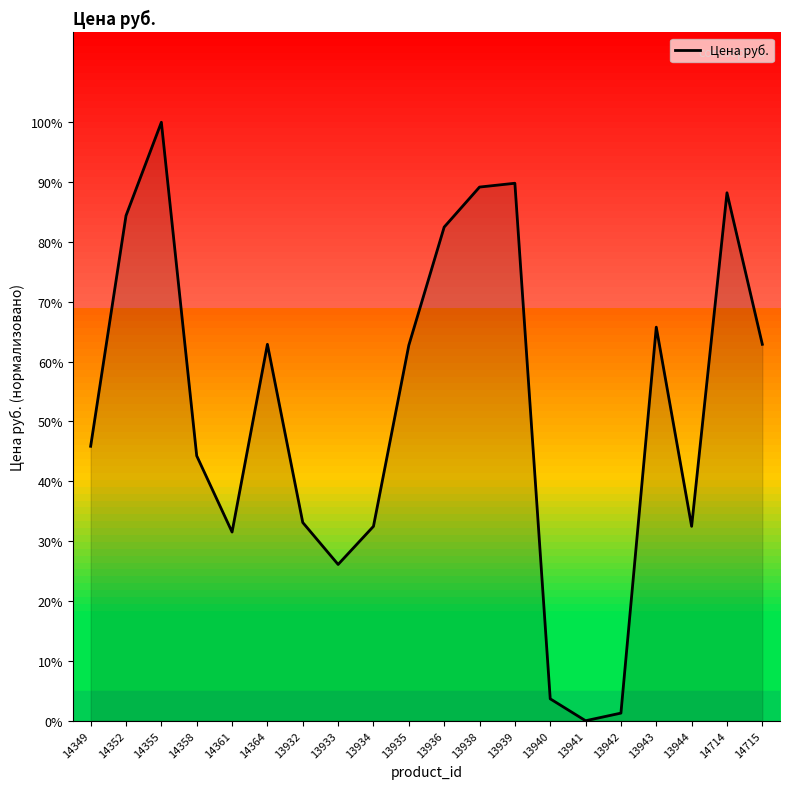

Does the chart have visible grid lines?

No